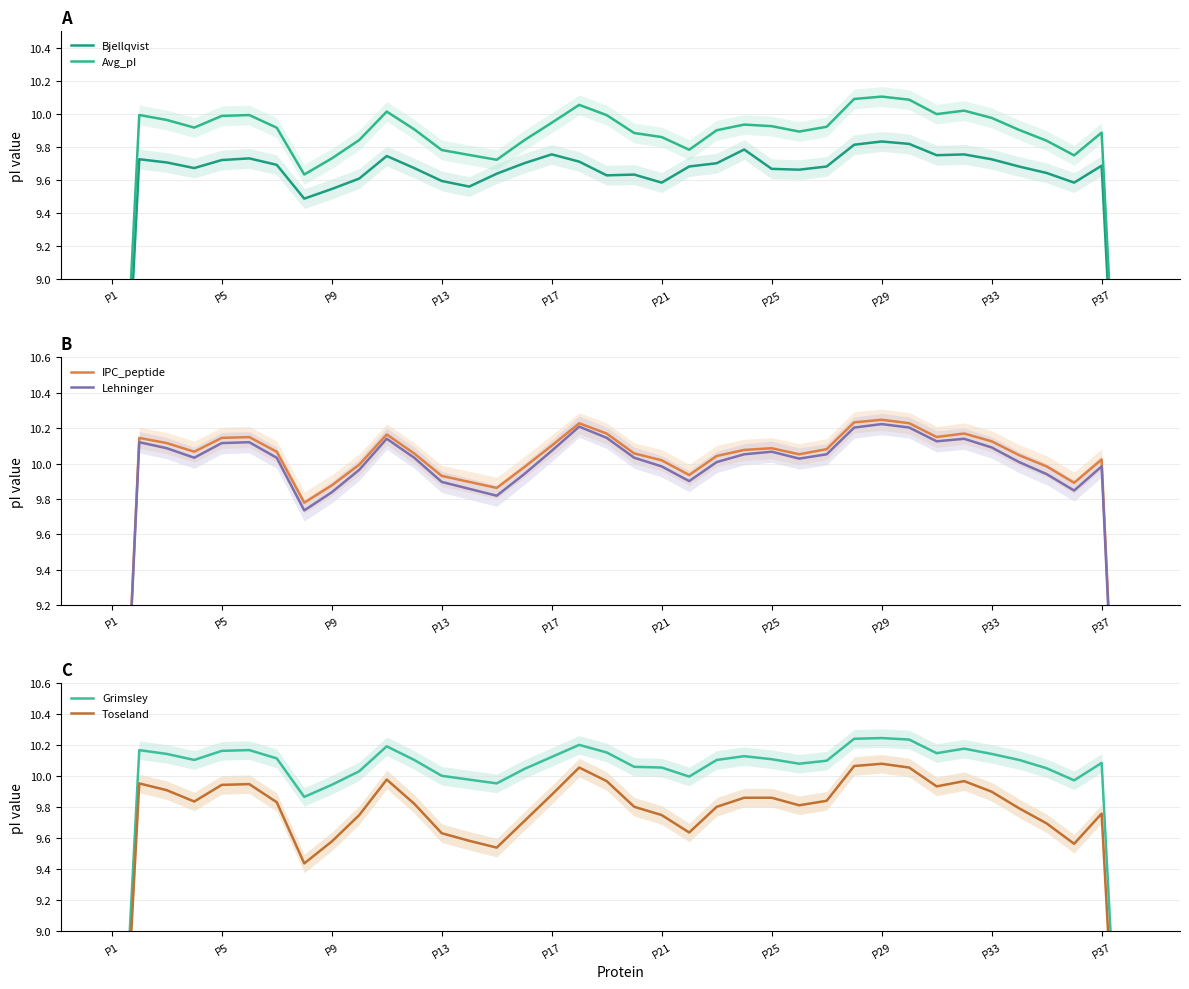

What is the average value of the Avg_pI series?

9.7